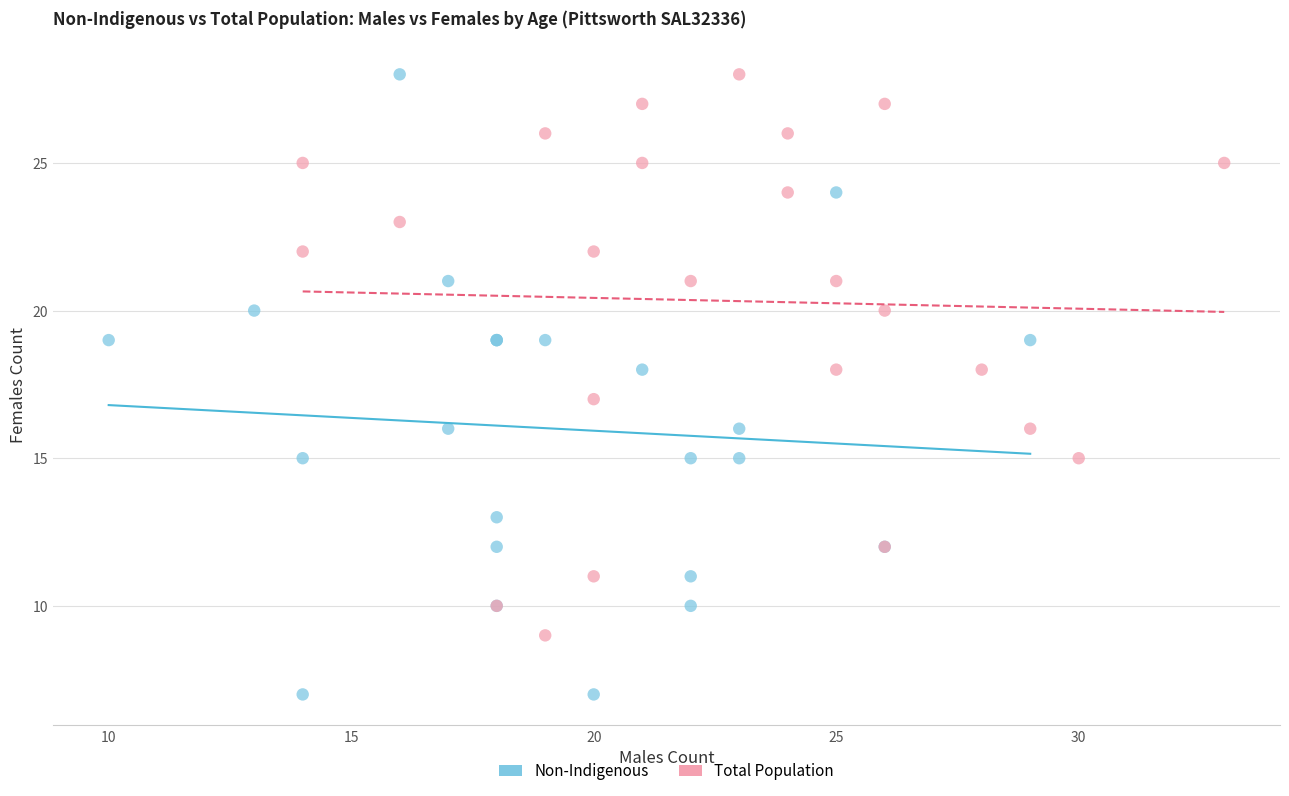

Which series contains the lowest Y value?

Non-Indigenous